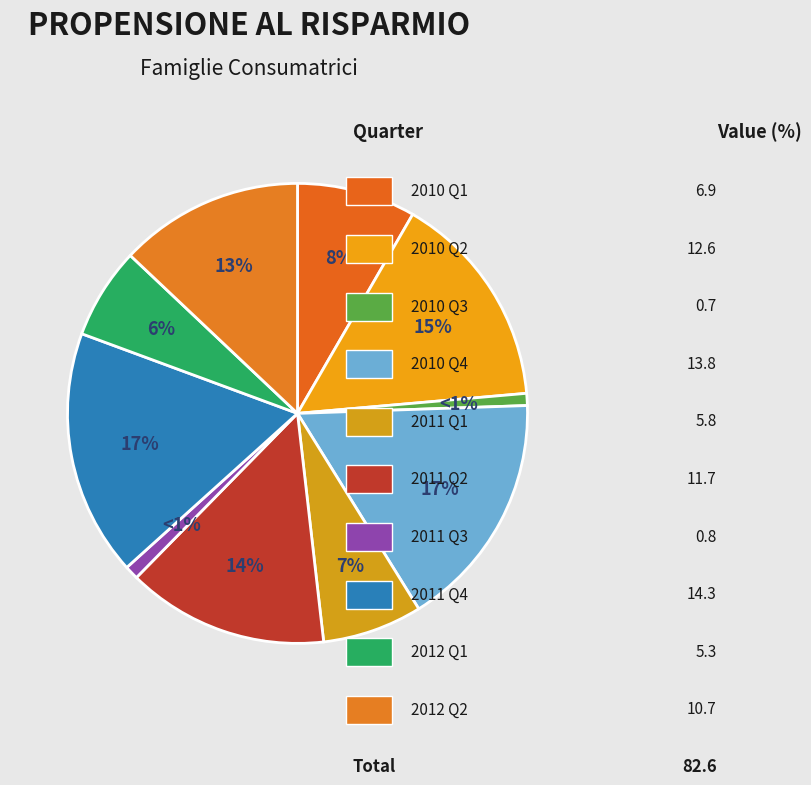

Count the number of slices in the pie.

10